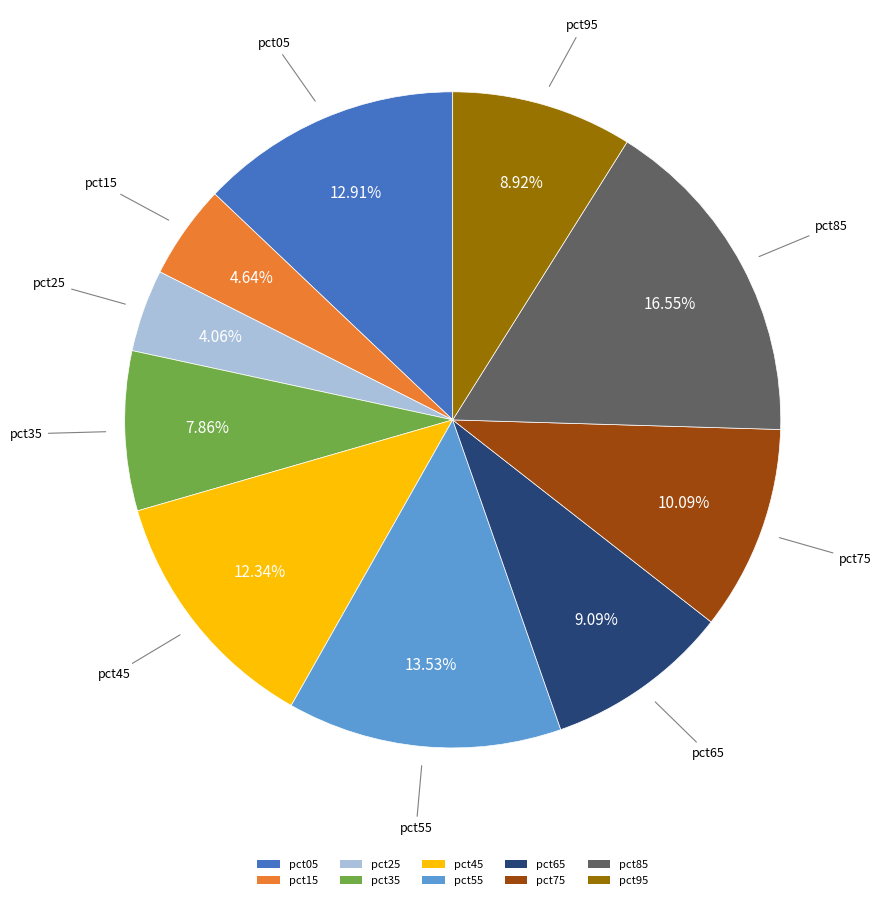

Combined, what portion of the pie is pct35 and pct85?

24.4%